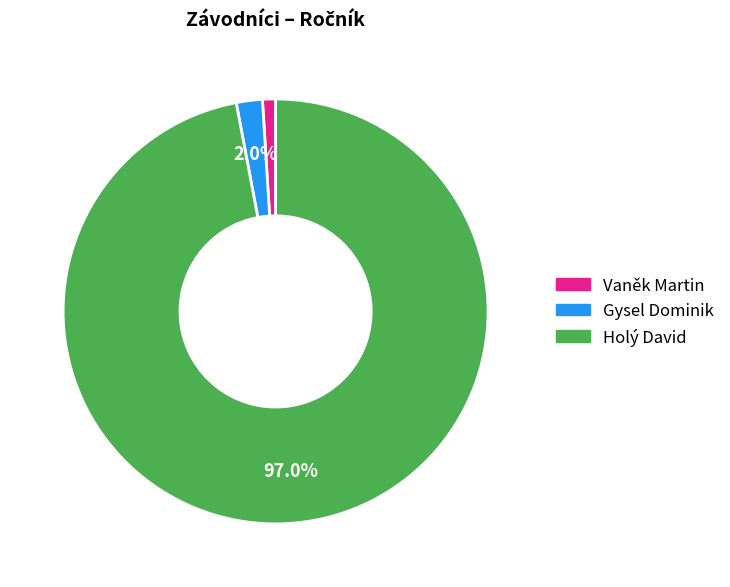

What portion of the pie excludes Gysel Dominik?

98.0%